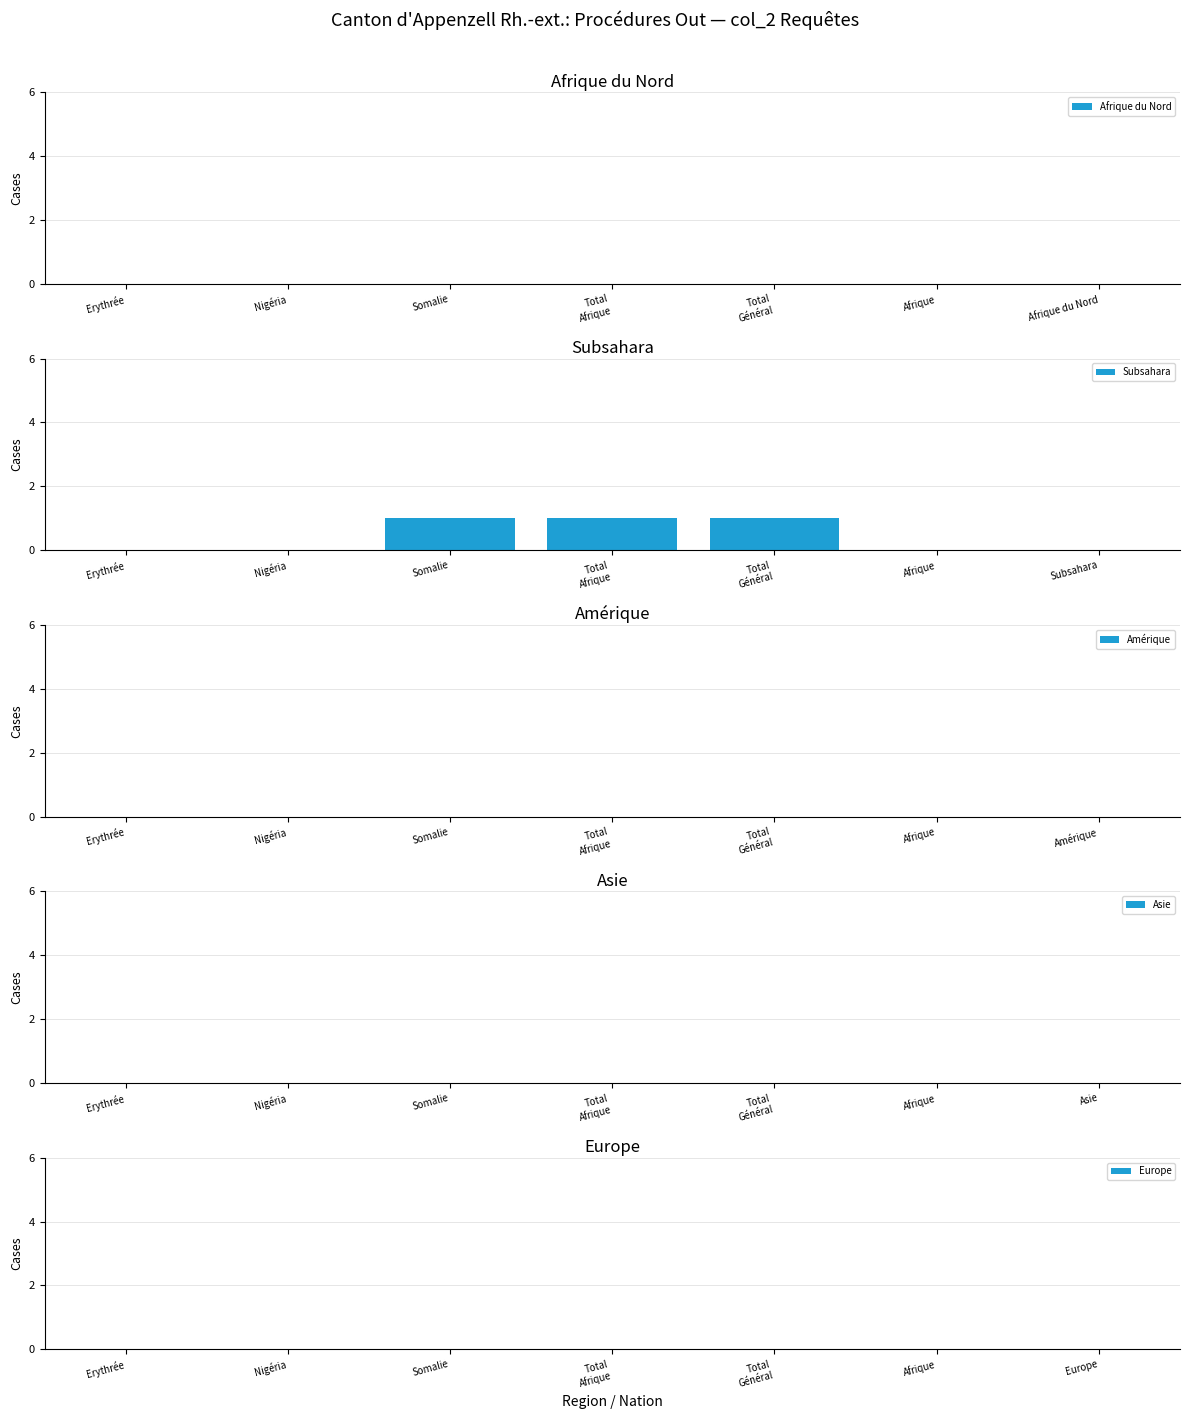

What is the sum of all values?

3